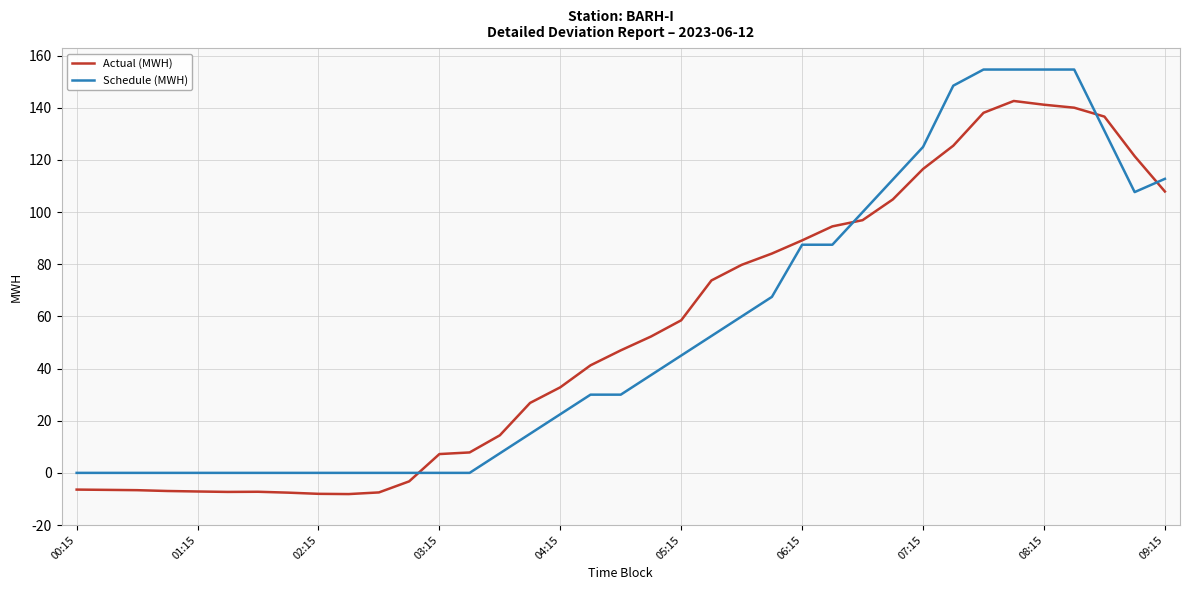

Rank the series by their maximum value, from lowest to highest.

Actual (MWH), Schedule (MWH)